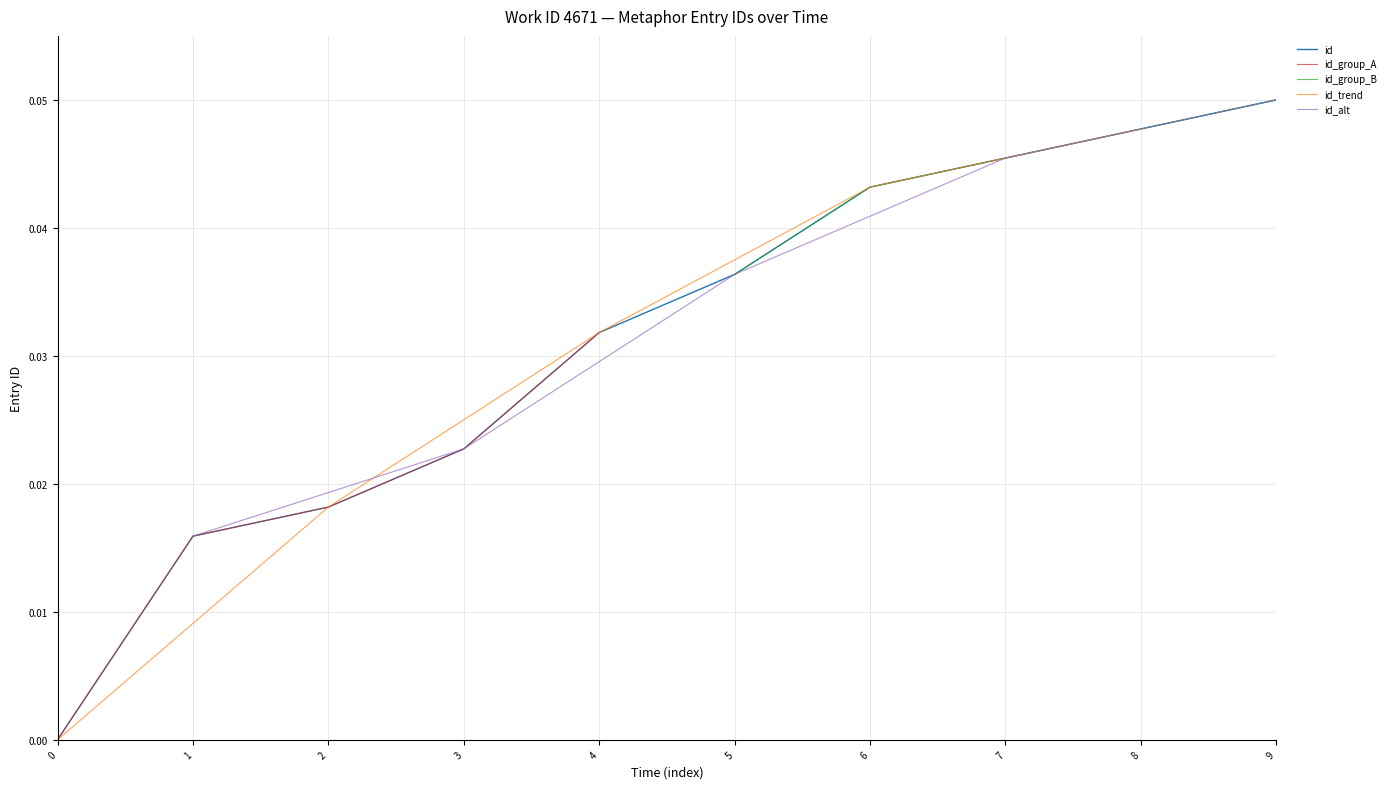

Count the values in the range 0 to 1.

10